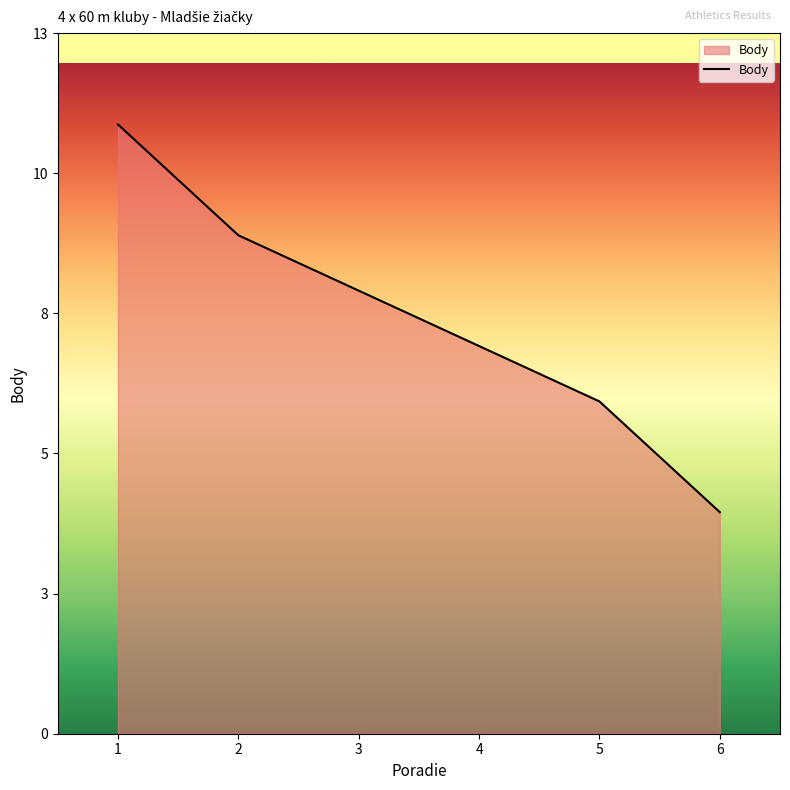

Does the chart display data point markers on the line(s)?

No